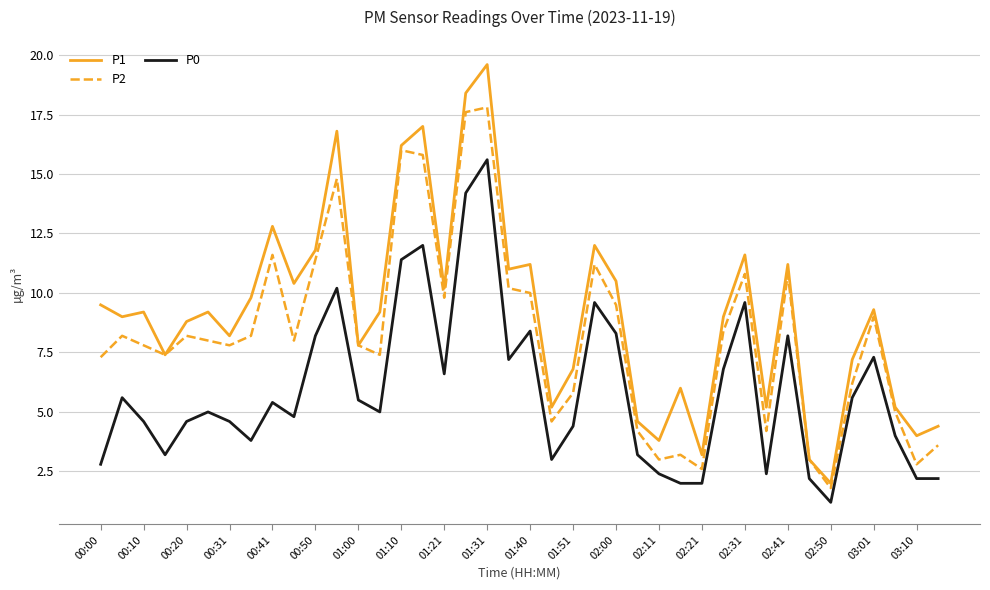

True or false: P0 and P2 intersect in this chart.

False